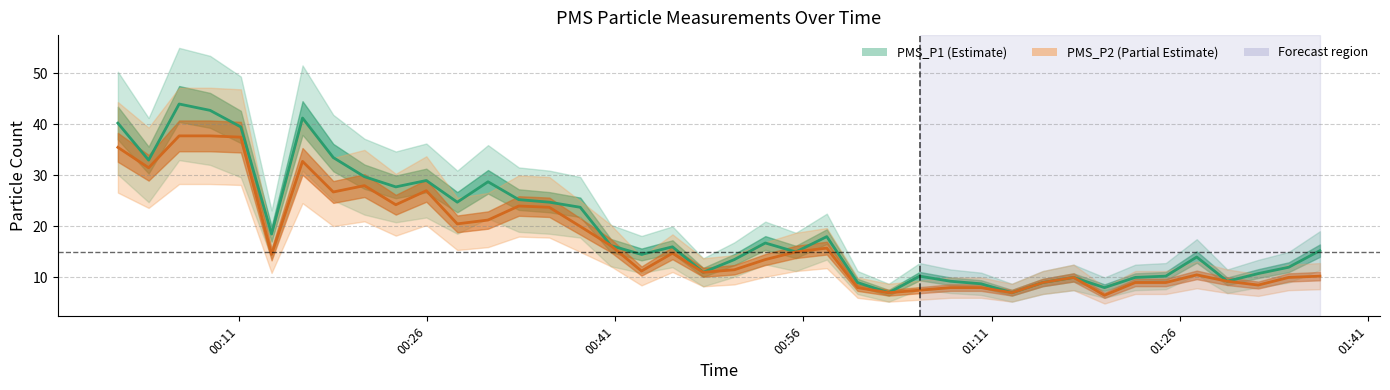

What is the greatest value displayed?

44.0